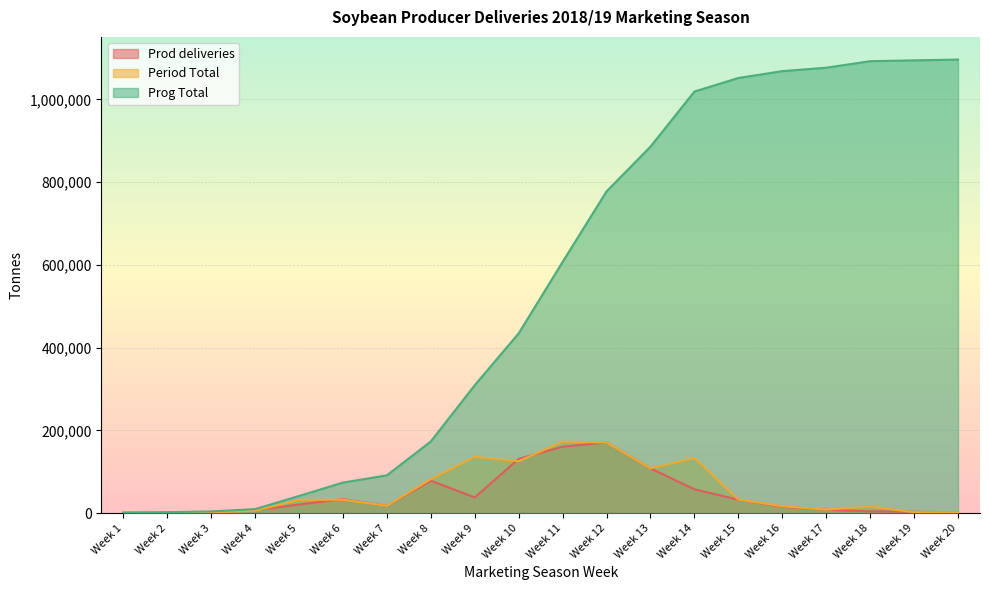

How many categories are shown in the chart?

20